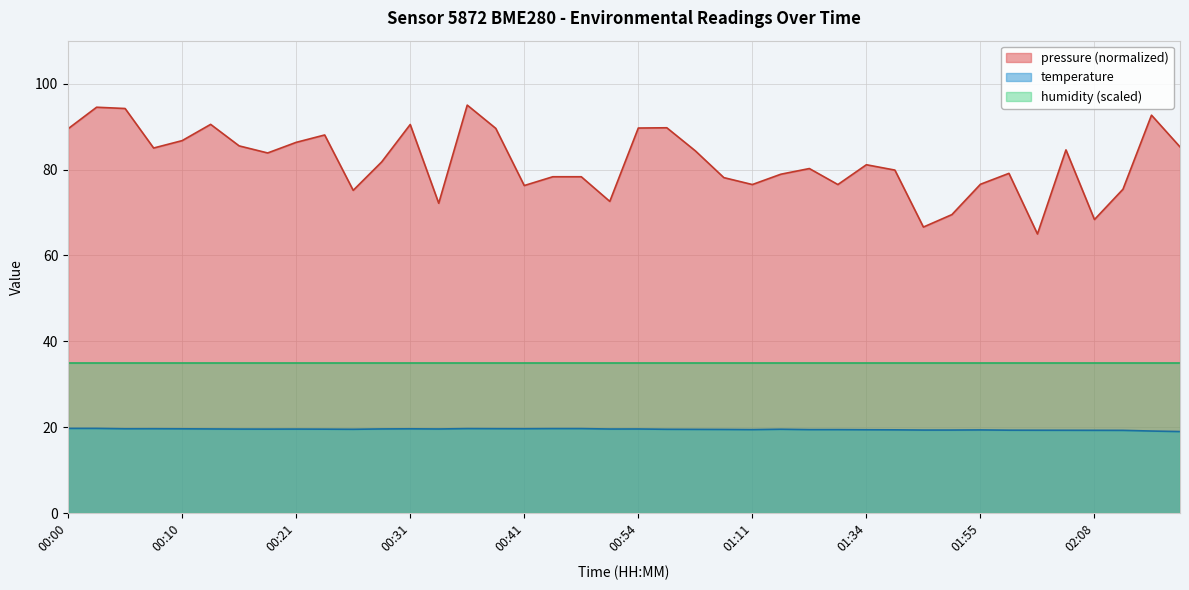

The value at 00:21 is 19.6. True or false?

True